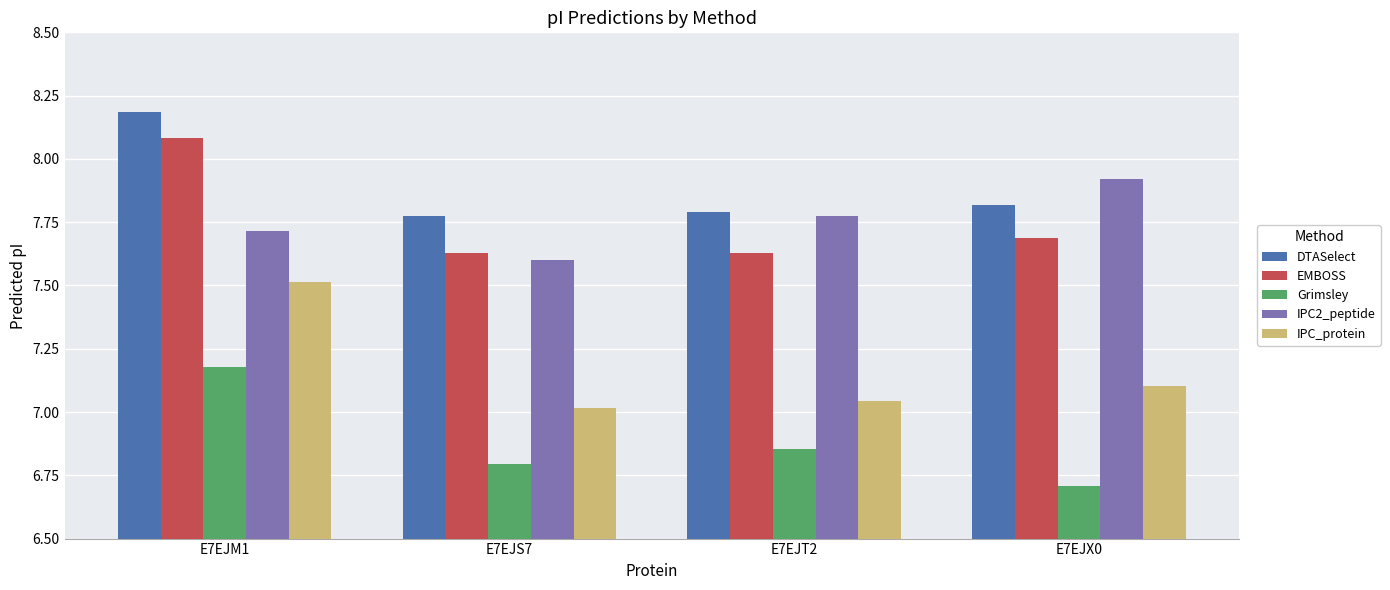

What is the total value across all series at E7EJT2?

37.1